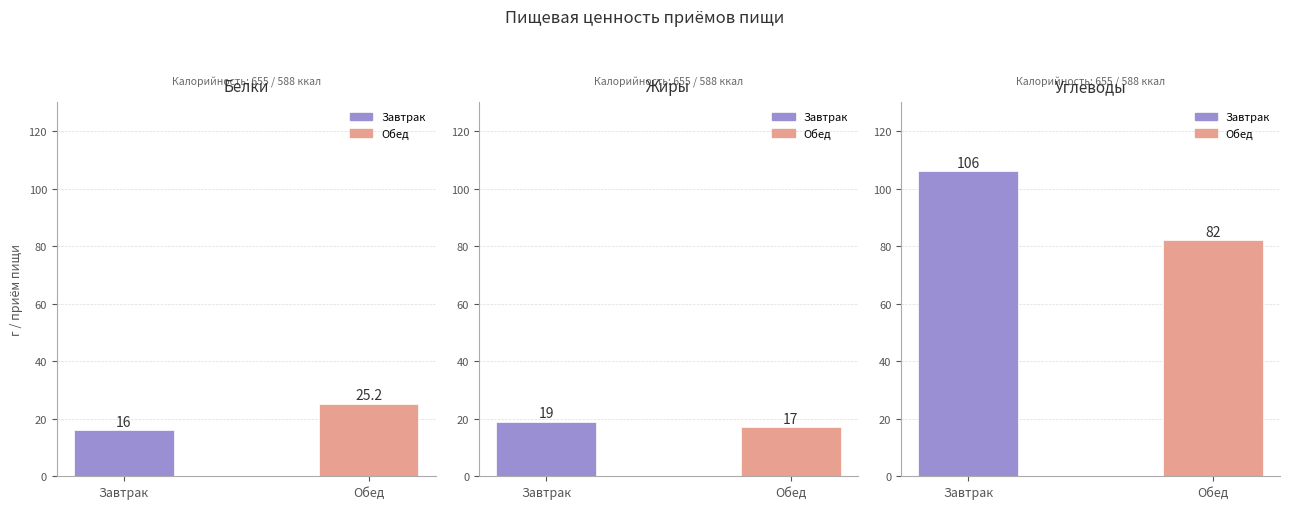

What is the label of the 2nd bar from the right?

Завтрак